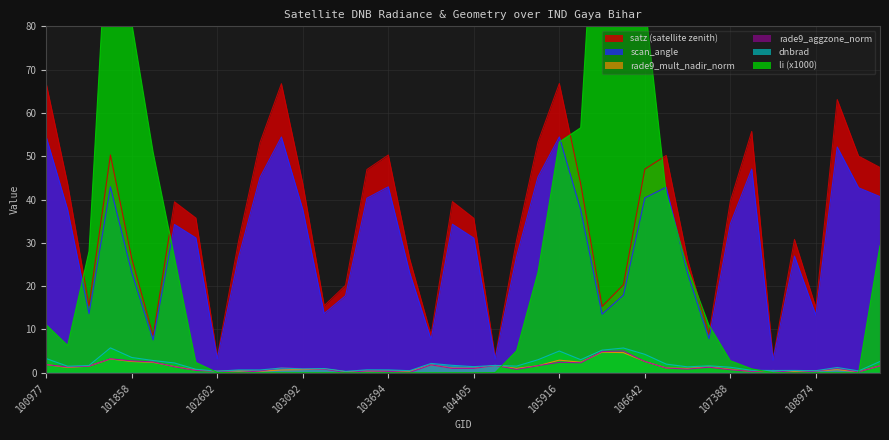

Reading left to right, list all the values displayed in this chart.

dnbrad: 3.3	1.5	1.7	5.7	3.5	2.8	2.2	0.8	0.4	0.6	0.6	1.1	0.9	1.0	0.3	0.7	0.7	0.5	2.1	1.7	1.4	1.7	1.5	3.0	5.0	3.0	5.2	5.7	4.2	2.0	1.4	1.6	1.3	0.5	0.5	0.5	0.5	1.2	0.4	2.6
satz: 66.7	43.6	15.5	50.3	26.3	8.6	39.5	35.7	3.7	30.5	53.2	66.8	43.7	15.5	20.2	46.9	50.3	26.3	8.7	39.5	35.7	3.6	30.6	53.2	66.8	43.6	15.3	20.3	47.0	50.2	26.1	8.9	39.6	55.7	3.3	30.8	15.0	63.1	50.0	47.4
scan_angle: 54.4	37.6	13.7	42.9	23.1	7.6	34.2	31.1	3.2	26.7	45.1	54.4	37.7	13.7	17.8	40.3	42.9	23.1	7.7	34.3	31.1	3.2	26.8	45.2	54.5	37.6	13.5	17.9	40.4	42.9	22.9	7.8	34.4	47.0	2.9	26.9	13.3	52.1	42.7	40.7
li: 11.1	6.3	28.0	115.7	80.8	50.9	26.6	2.4	0.1	0.0	0.0	0.0	0.0	0.0	0.0	0.0	0.0	0.0	0.0	0.0	0.0	0.0	5.0	23.2	53.3	56.6	138.1	131.6	85.7	41.4	24.1	11.0	2.8	0.9	0.0	0.0	0.0	0.0	0.0	29.3
rade9_mult_nadir_norm: 1.9	1.2	1.5	3.2	2.6	2.4	1.4	0.6	0.4	0.4	0.3	0.6	0.7	0.9	0.3	0.4	0.4	0.3	1.8	1.1	1.0	1.7	1.0	1.6	2.9	2.4	4.8	4.6	2.6	1.1	1.0	1.4	0.8	0.3	0.5	0.3	0.4	0.7	0.2	1.6
rade9_aggzone_norm: 1.9	1.3	1.5	3.2	2.7	2.5	1.4	0.5	0.4	0.0	0.4	1.2	0.9	0.8	0.0	0.4	0.3	0.1	1.8	1.0	1.0	1.7	0.8	1.6	2.4	2.3	4.9	5.0	2.6	1.1	0.8	1.3	0.7	0.3	0.5	0.0	0.4	1.1	0.2	1.6